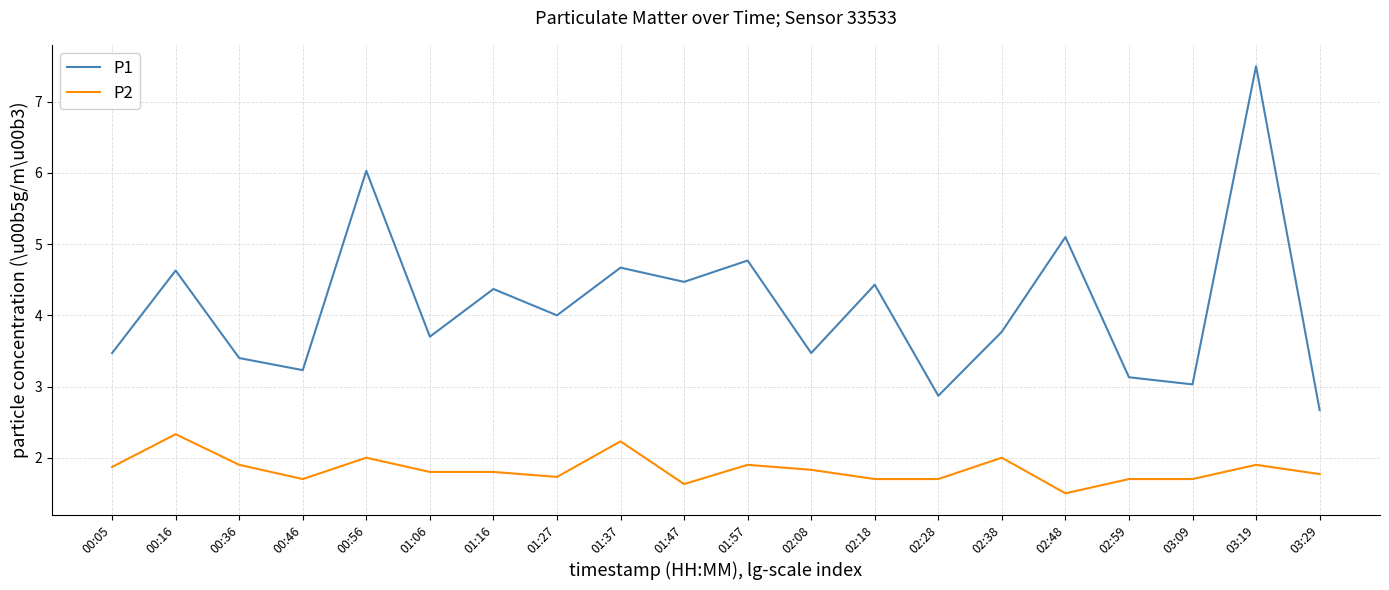

True or false: P1 and P2 intersect in this chart.

False